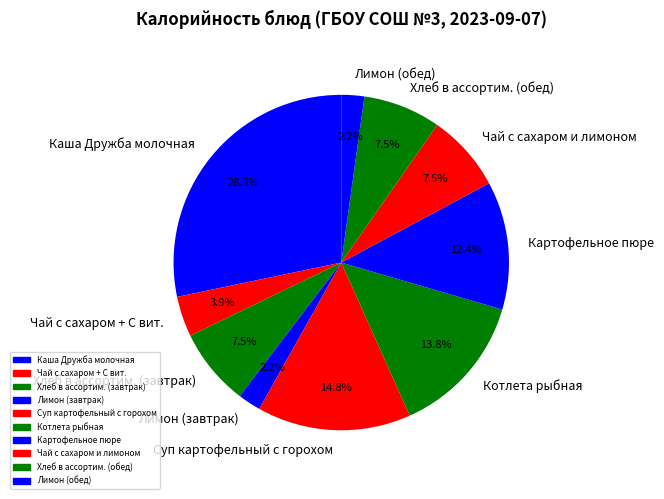

How many slices are in this pie chart?

10